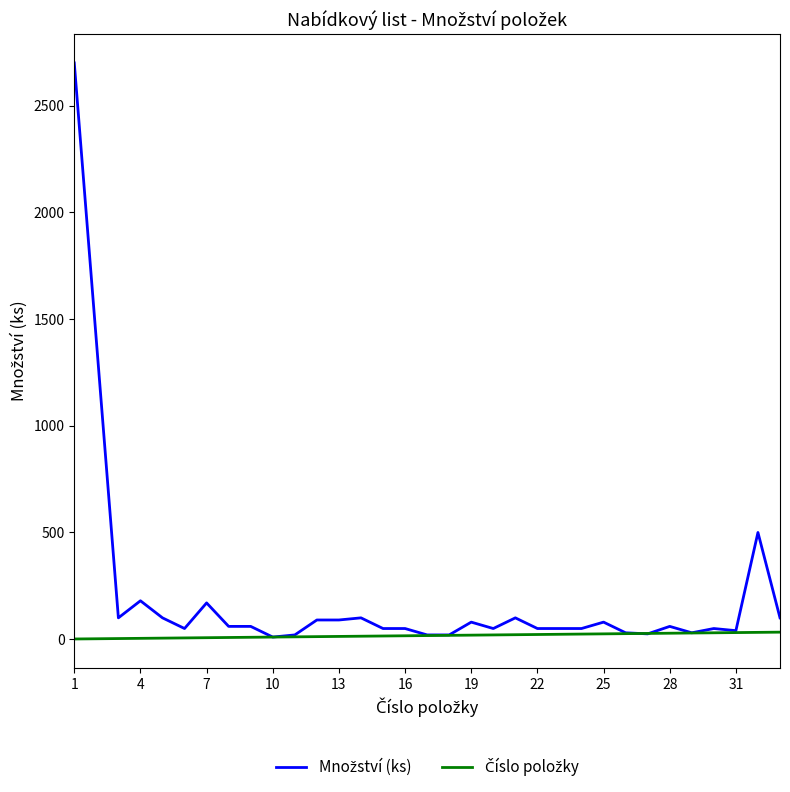

What is the maximum value shown in the chart?

2700